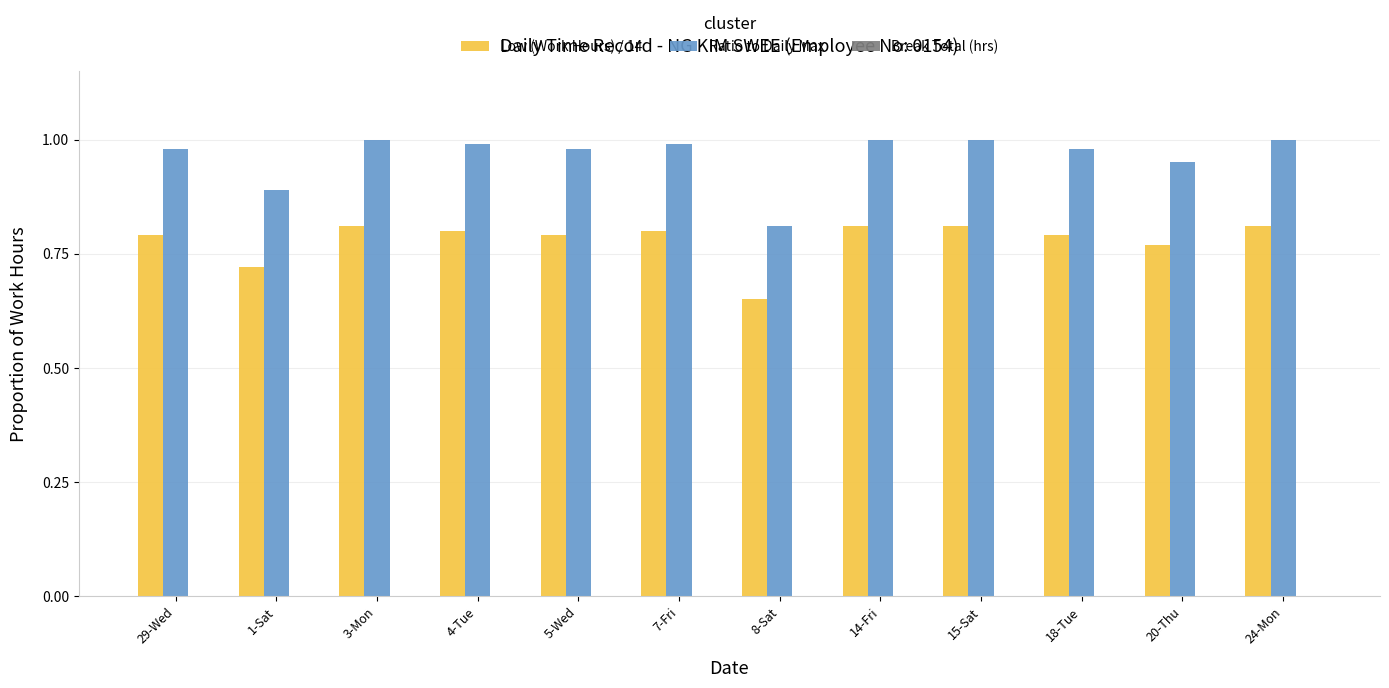

At how many categories does at least one series exceed 0?

12